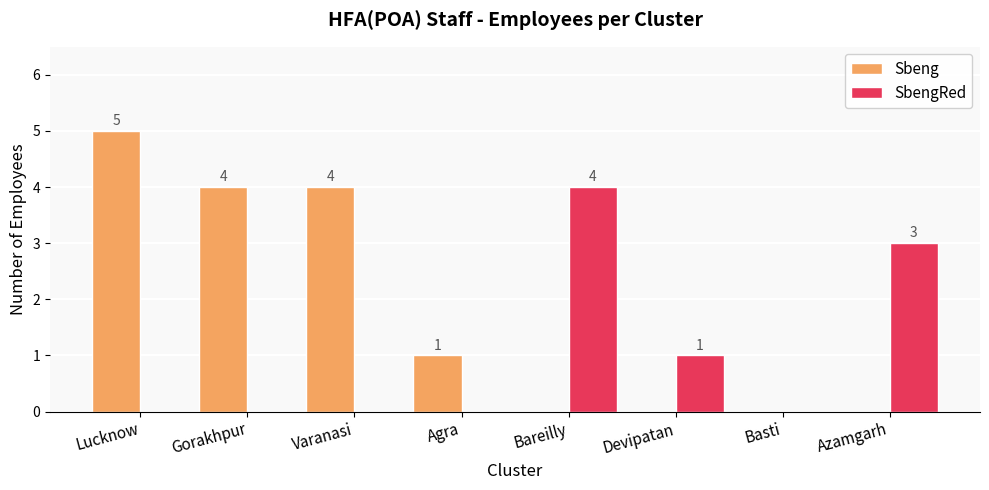

Between Basti and Azamgarh, which series saw the biggest shift?

SbengRed